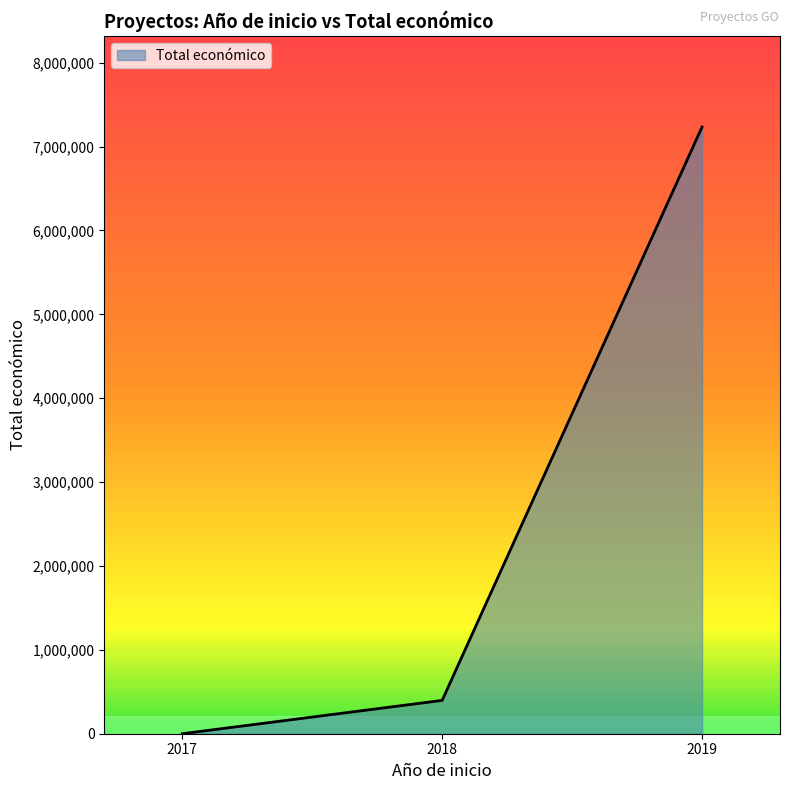

Read the value at 2019, to the nearest 10.

7233300